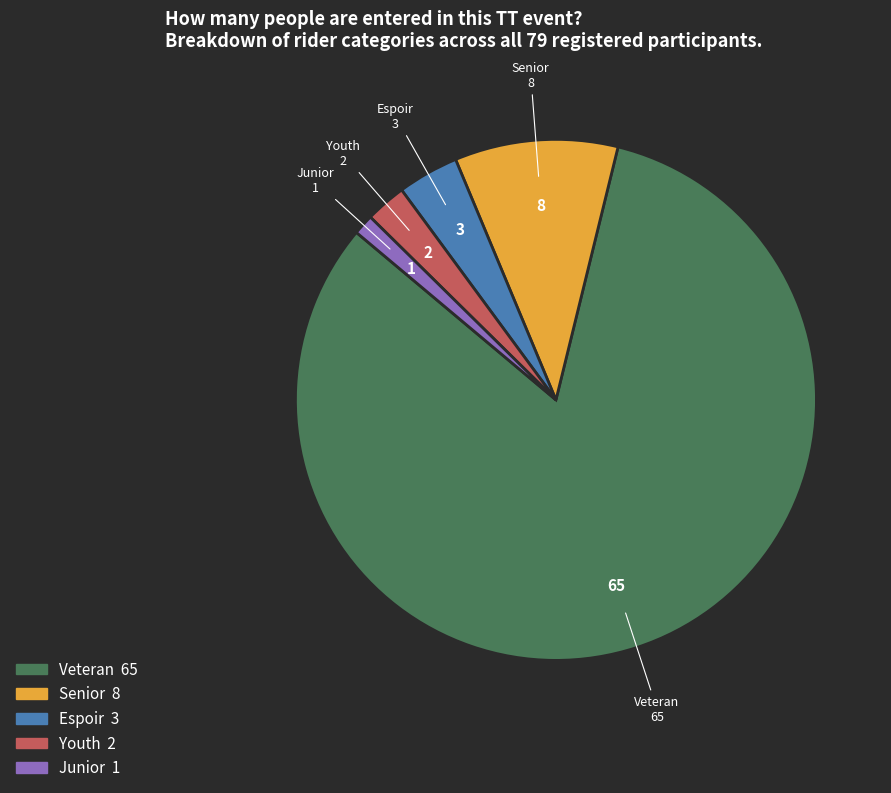

How many slices are in this pie chart?

5